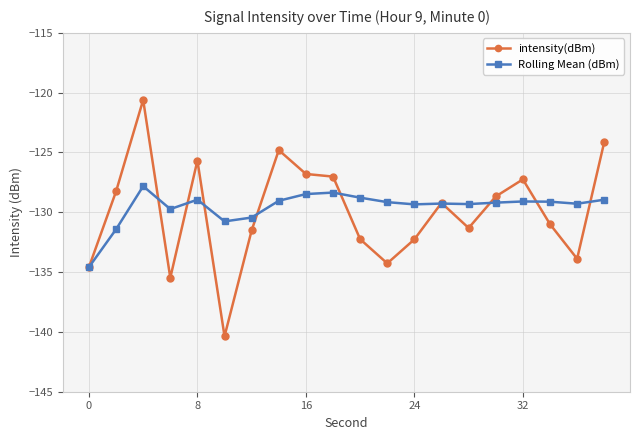

True or false: Rolling Mean (dBm) has more than 1 points higher than both neighbors.

True